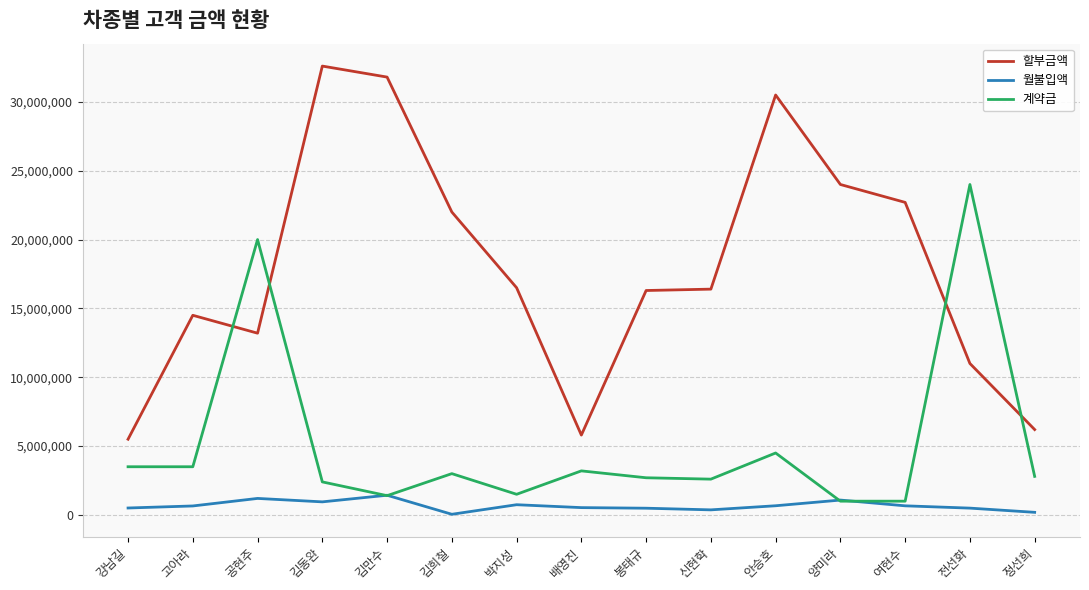

At how many categories does at least one series exceed 13519128?

12